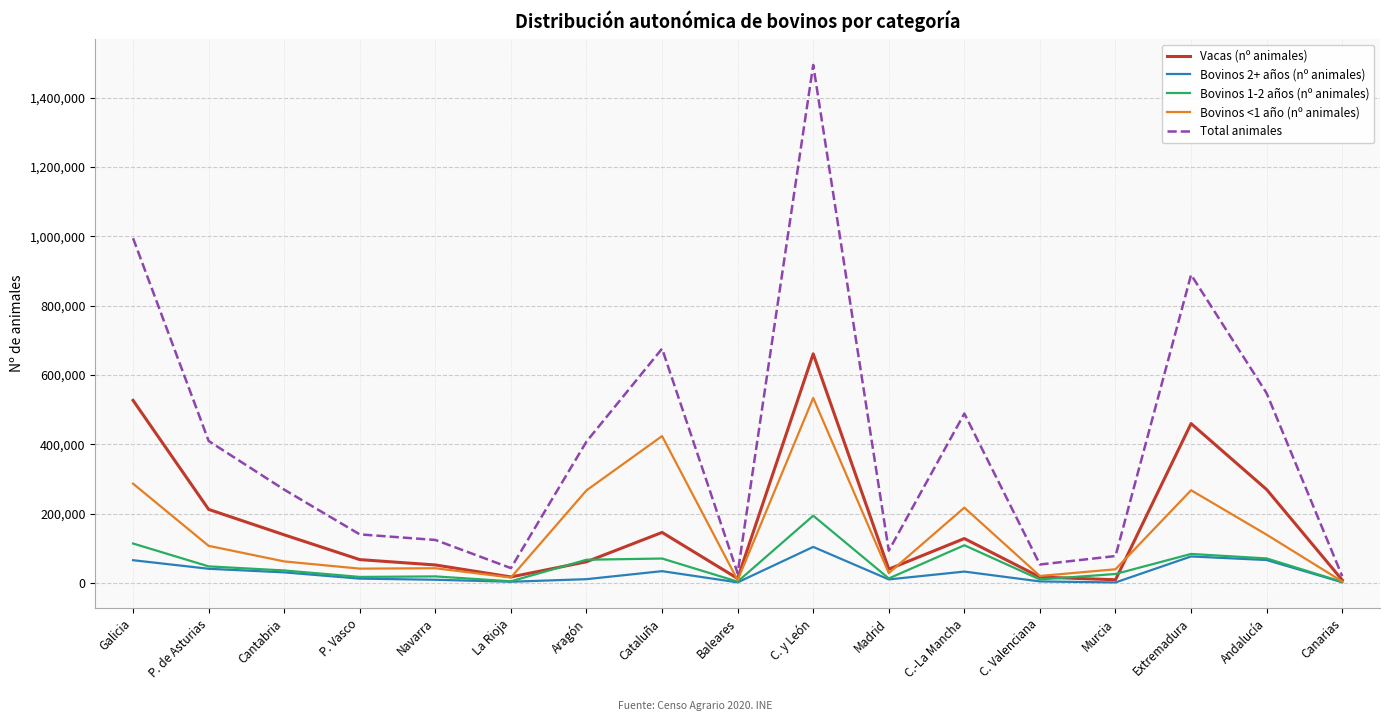

List the series in order of their peak value, highest first.

Total animales, Vacas (nº animales), Bovinos <1 año (nº animales), Bovinos 1-2 años (nº animales), Bovinos 2+ años (nº animales)